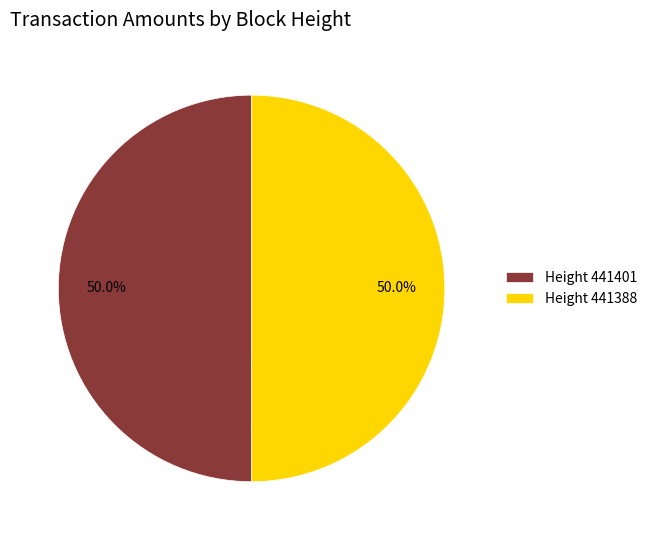

Combined, do Height 441388 and Height 441401 account for over 50%?

Yes